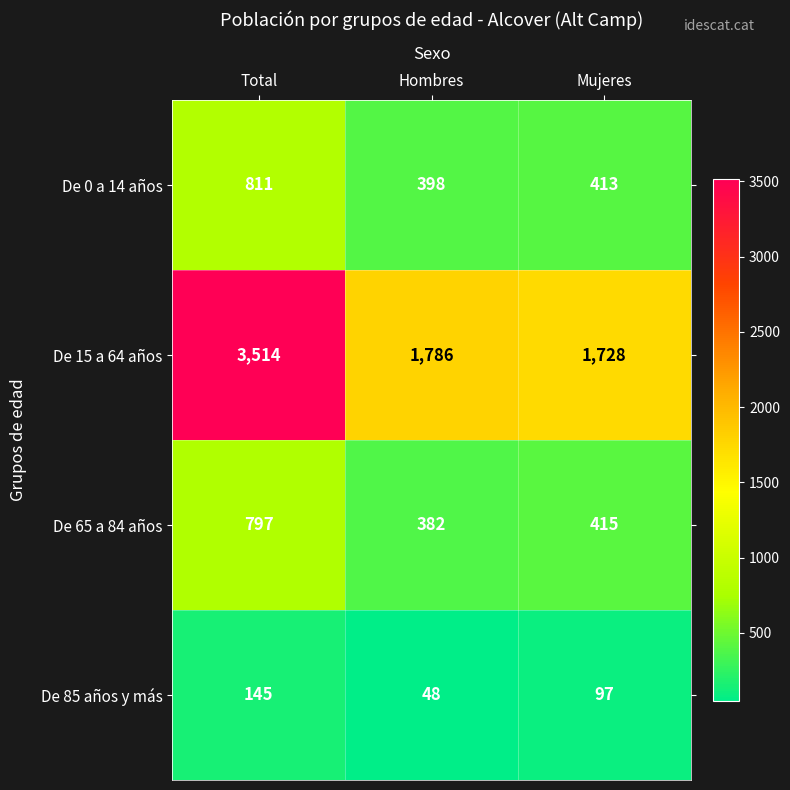

List the series in order of their peak value, lowest first.

De 85 años y más, De 65 a 84 años, De 0 a 14 años, De 15 a 64 años